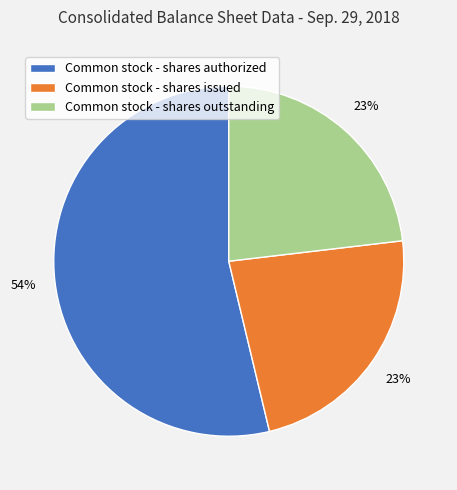

Combined, do Common stock - shares authorized and Common stock - shares issued account for over 50%?

Yes